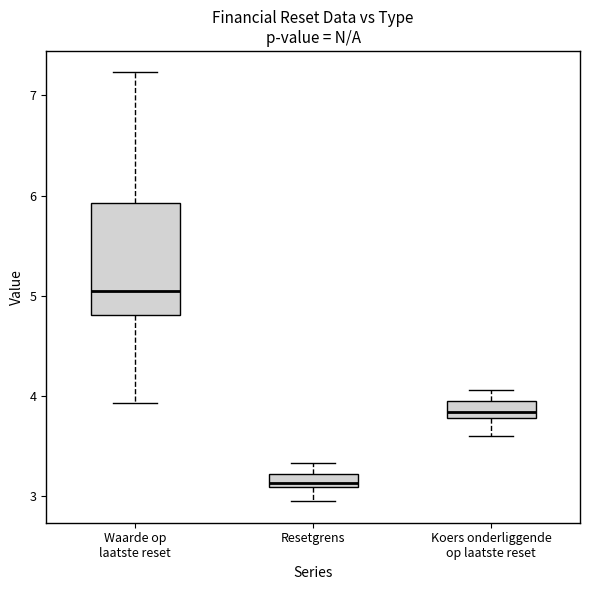

Which box's median line is the lowest?

Resetgrens